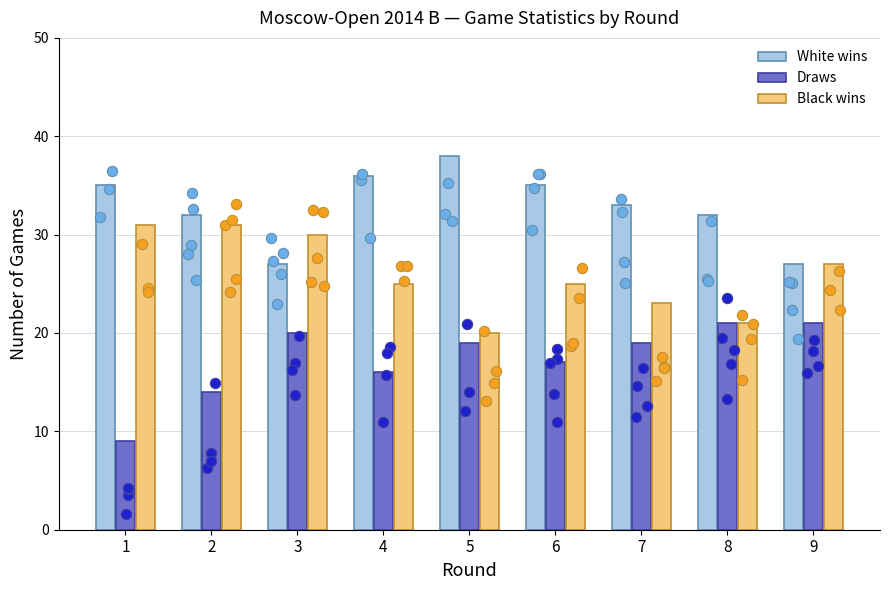

Which series has the largest Y range (max minus min)?

Draws